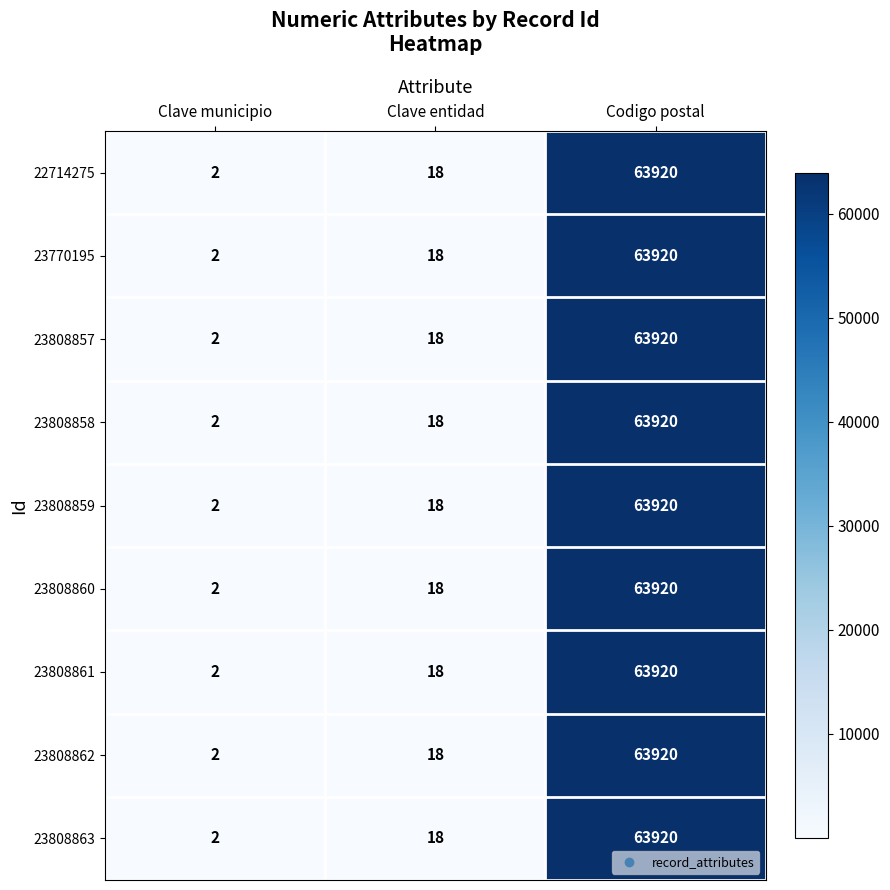

Which category has the highest value in the 23808862 series?

Codigo postal